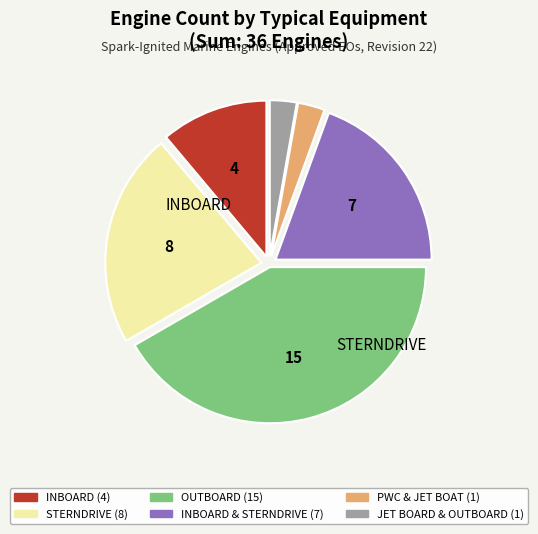

Is there any slice that represents more than half of the pie?

No